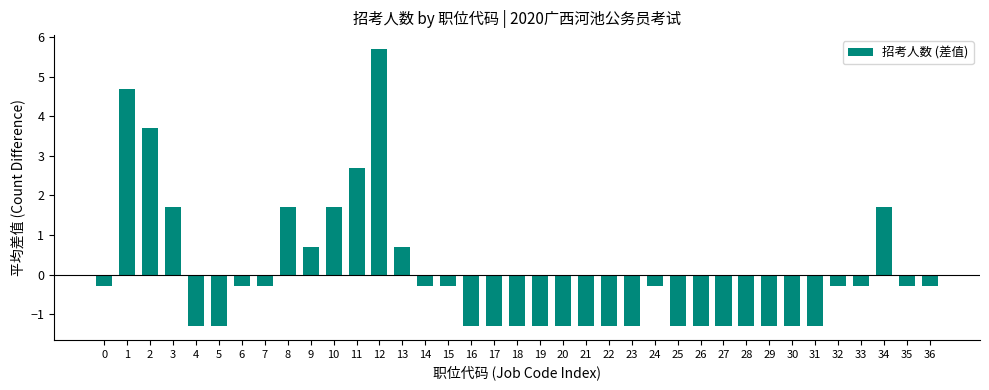

Reading right to left, what are all the values shown in this chart?

36=-0.3	35=-0.3	34=1.7	33=-0.3	32=-0.3	31=-1.3	30=-1.3	29=-1.3	28=-1.3	27=-1.3	26=-1.3	25=-1.3	24=-0.3	23=-1.3	22=-1.3	21=-1.3	20=-1.3	19=-1.3	18=-1.3	17=-1.3	16=-1.3	15=-0.3	14=-0.3	13=0.7	12=5.7	11=2.7	10=1.7	9=0.7	8=1.7	7=-0.3	6=-0.3	5=-1.3	4=-1.3	3=1.7	2=3.7	1=4.7	0=-0.3